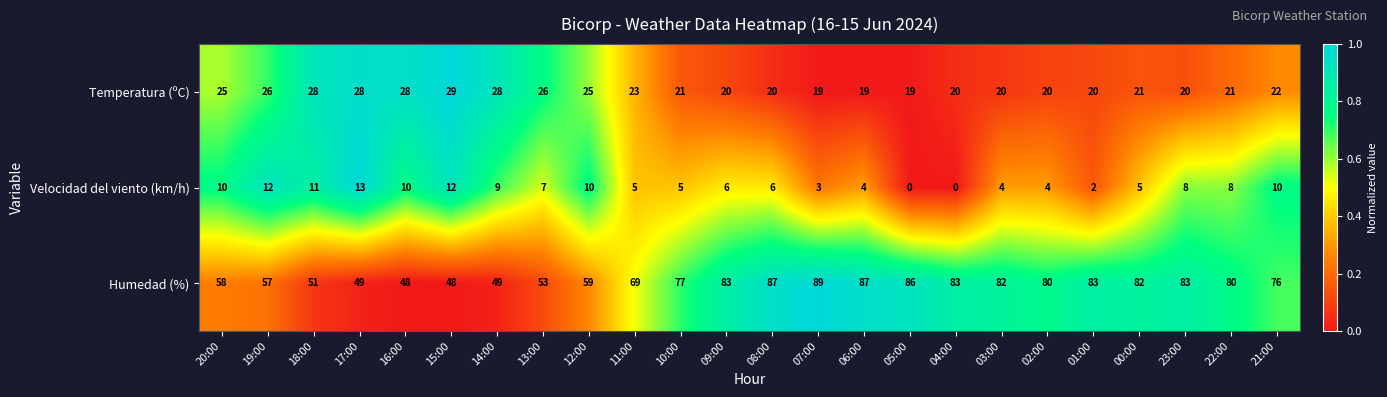

What is the sum of the Velocidad del viento (km/h) values at 07:00 and 23:00?

11